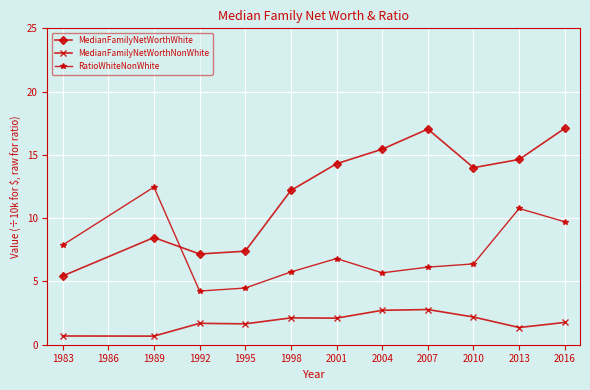

Is it true that RatioWhiteNonWhite equals 9.9 at 1998?

False